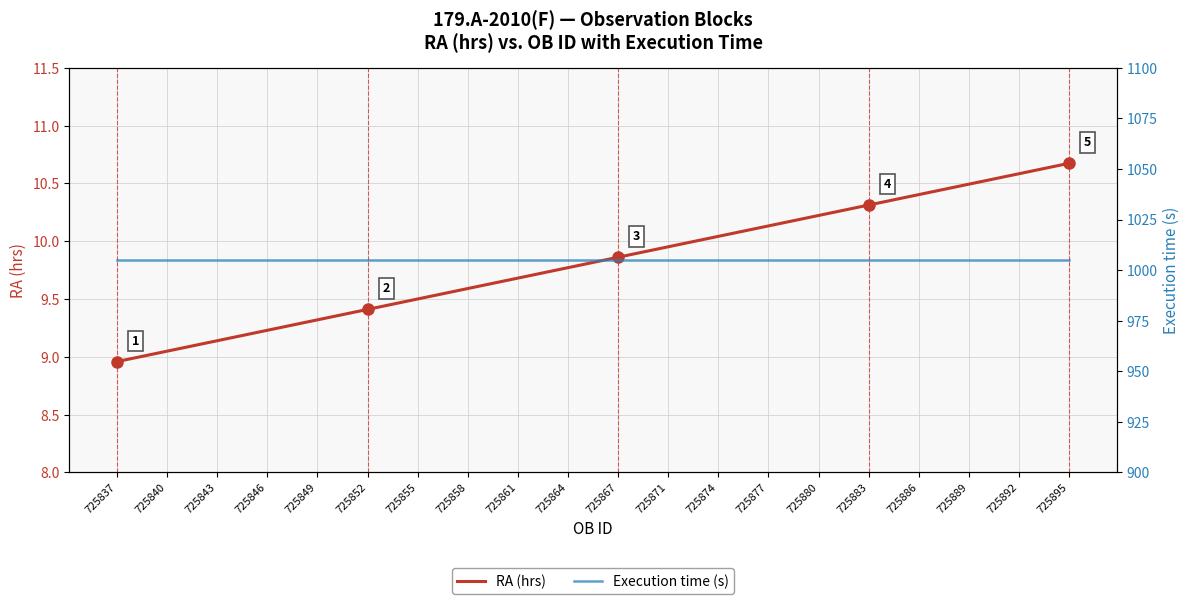

True or false: RA (hrs) and Execution time (s) intersect in this chart.

False